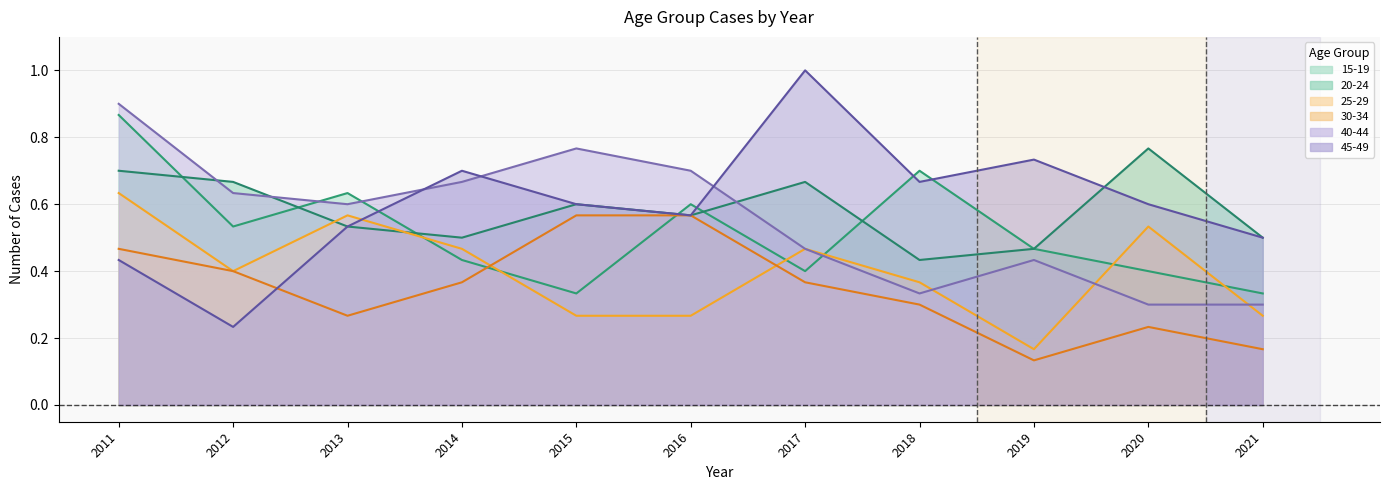

List the series in order of their peak value, lowest first.

30-34, 25-29, 20-24, 15-19, 40-44, 45-49